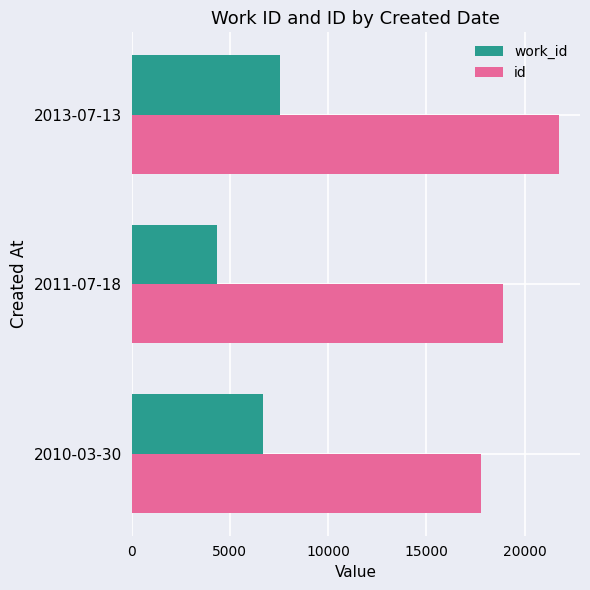

Read the id value at 2010-03-30.

17751